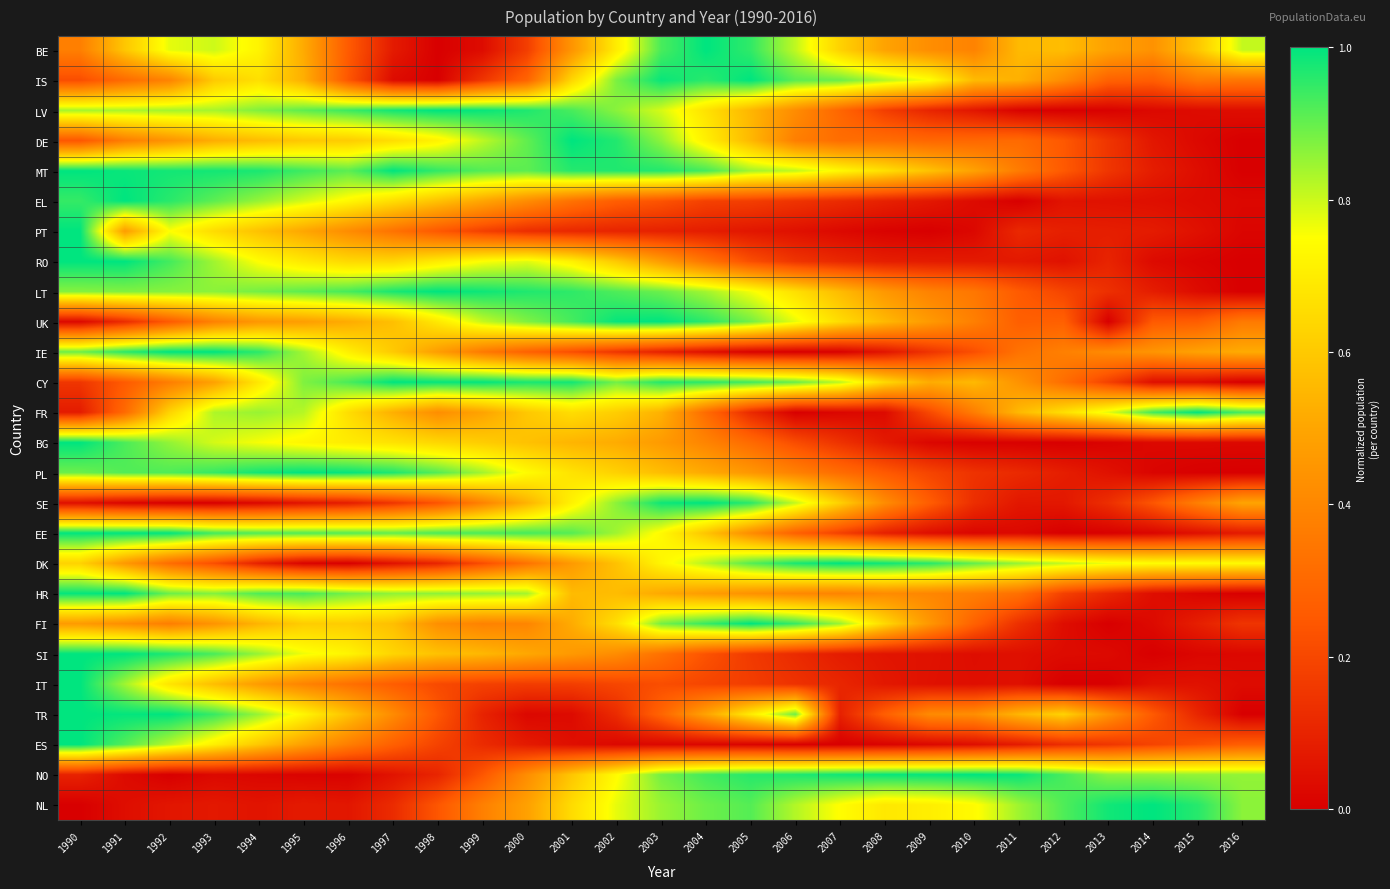

Which series has the largest total across all categories?

MT